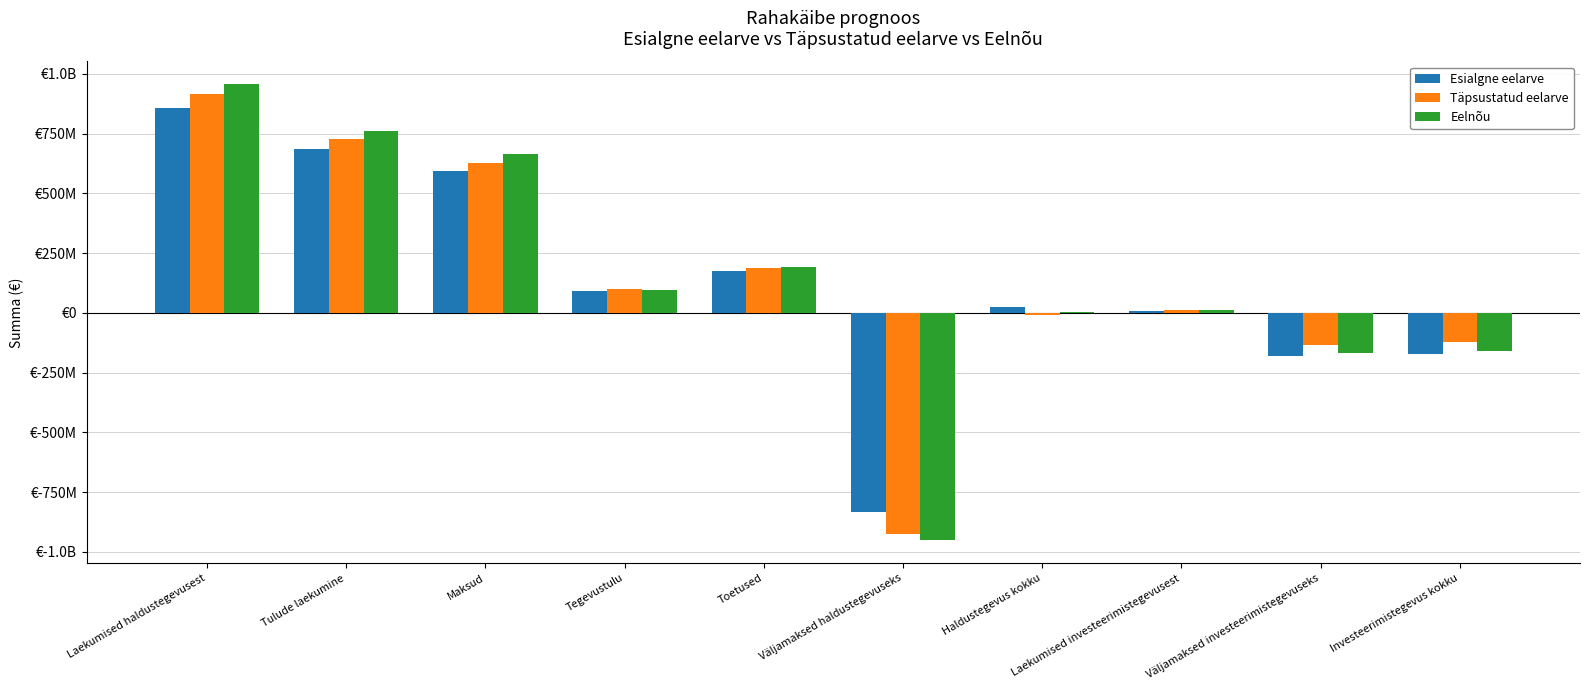

Which has a higher value, Laekumised haldustegevusest or Laekumised investeerimistegevusest?

Laekumised haldustegevusest